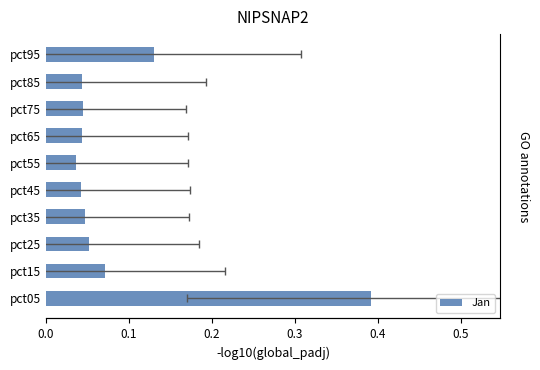

What is the change in value from pct85 to pct95?

+0.1